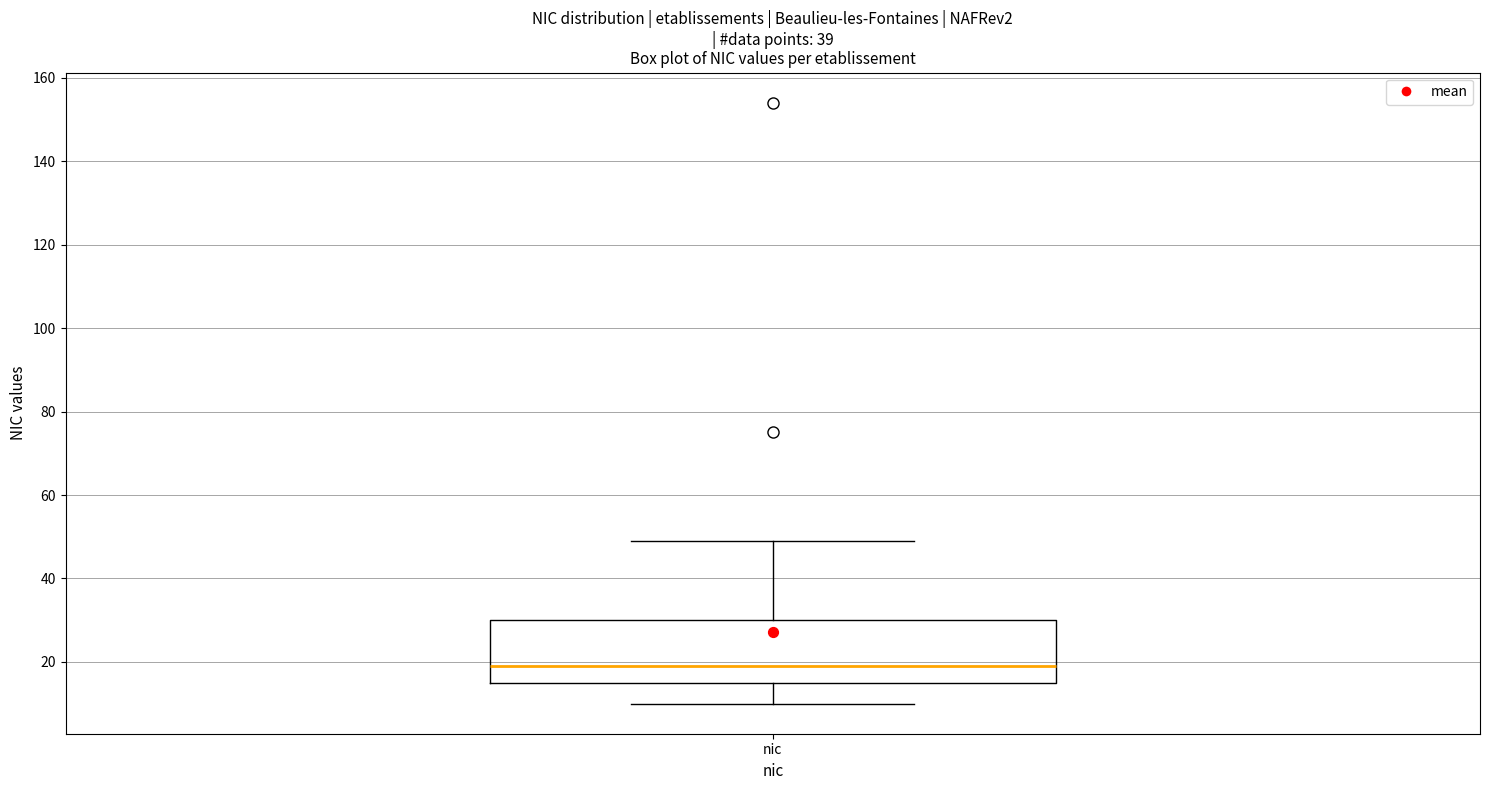

Where does the upper whisker of the box for nic end on the y-axis? The values are not printed on the chart, so give them approximately, as read against the axis.

50